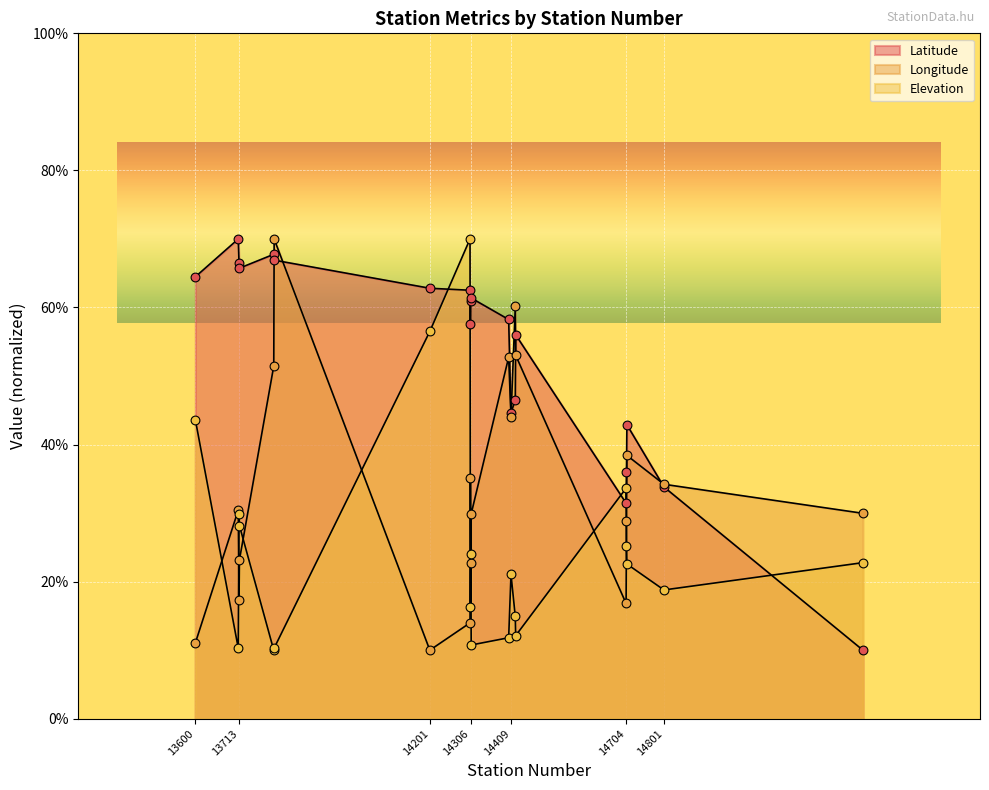

Which series has the largest total across all categories?

Latitude